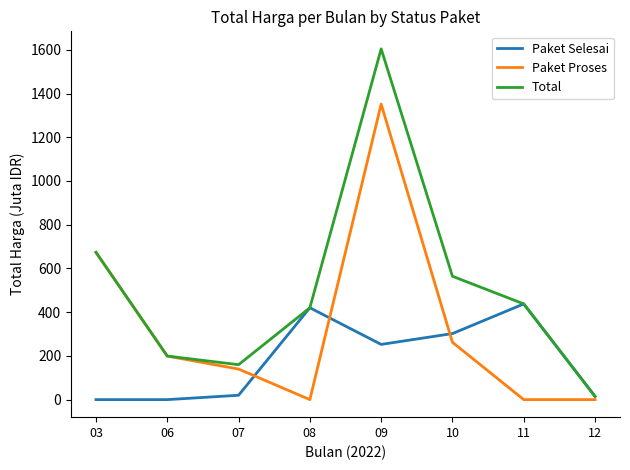

List the series in order of their peak value, highest first.

Total, Paket Proses, Paket Selesai